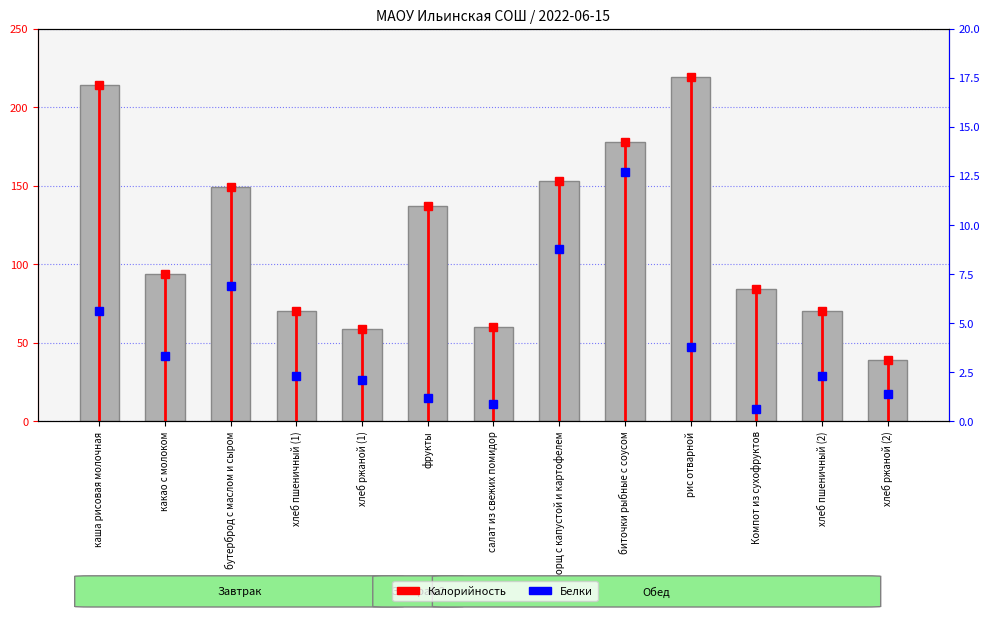

What is the change in value from Компот из сухофруктов to хлеб пшеничный (2)?

-14.0